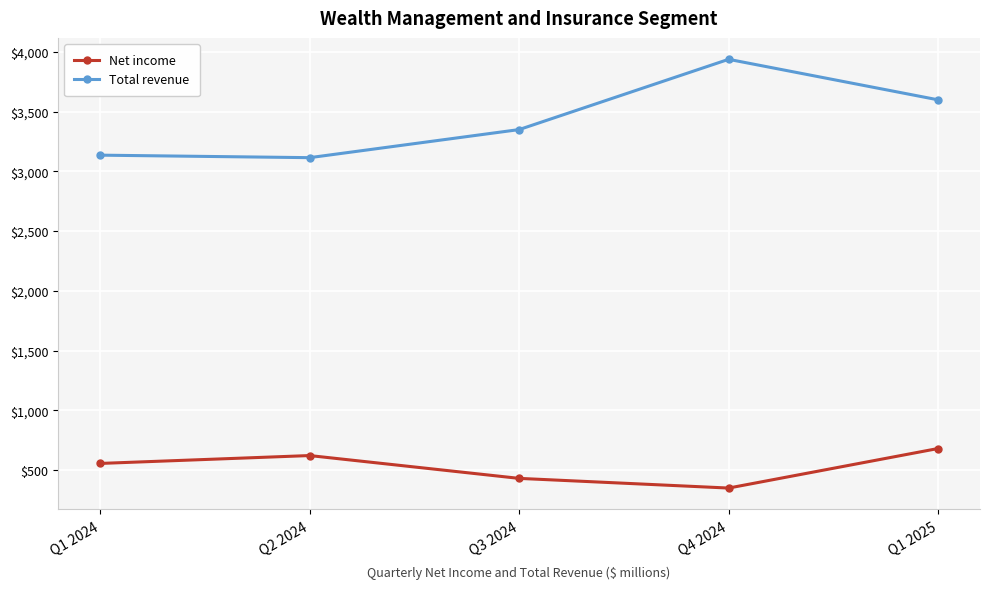

Reading left to right, list all the values displayed in this chart.

Net income: Q1 2024=555	Q2 2024=621	Q3 2024=430	Q4 2024=349	Q1 2025=680
Total revenue: Q1 2024=3135	Q2 2024=3114	Q3 2024=3349	Q4 2024=3937	Q1 2025=3598